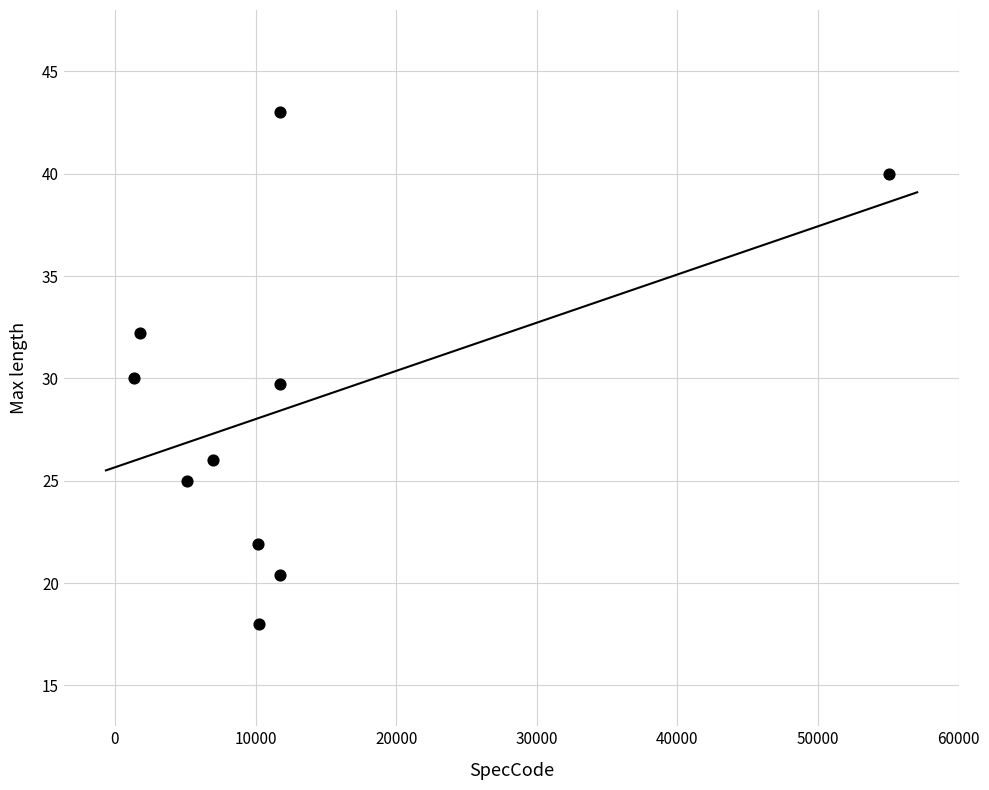

What is the average Y value?

28.6